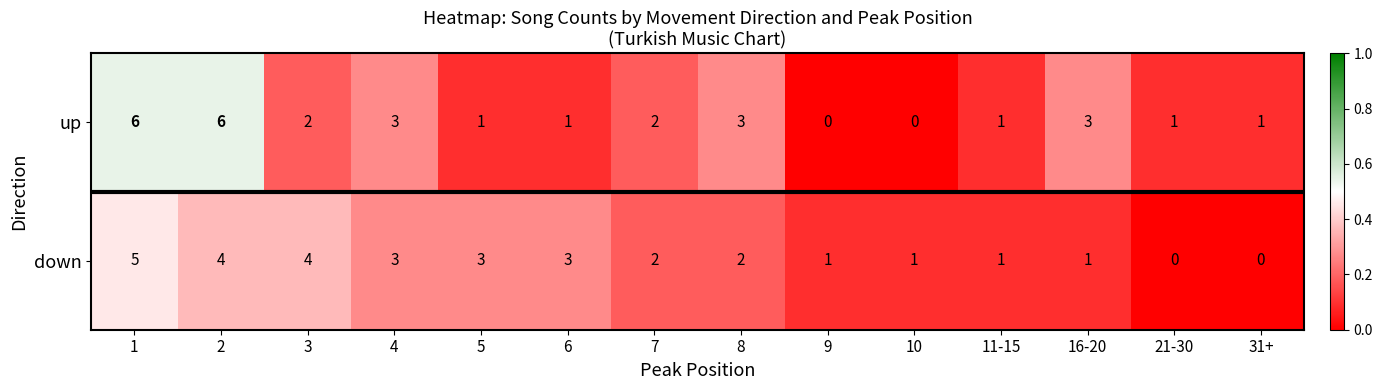

At how many categories does at least one series exceed 0?

14